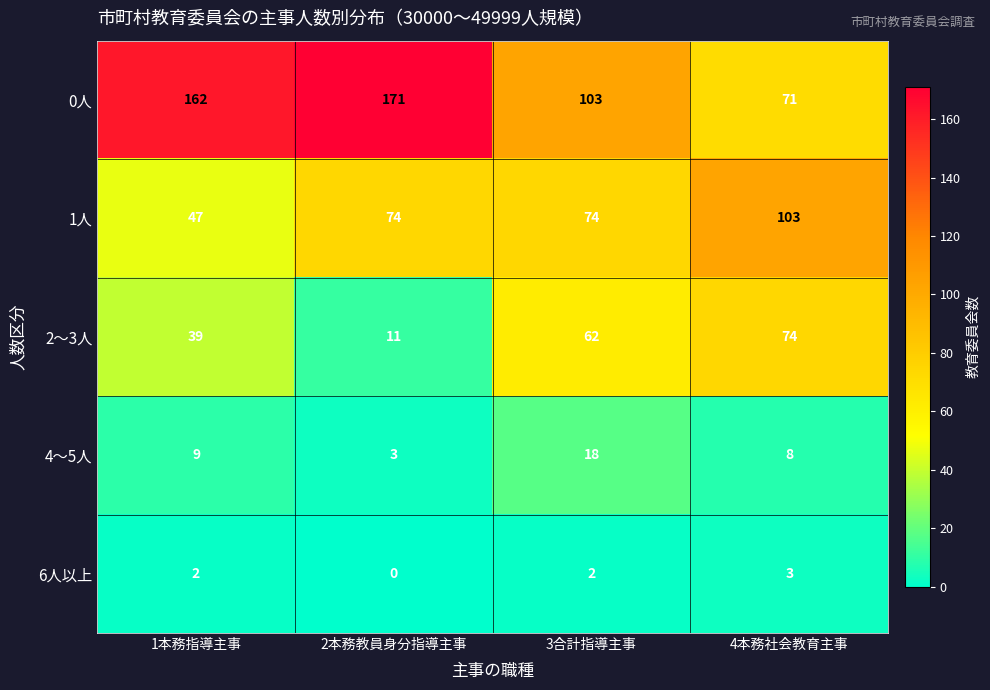

At how many categories does at least one series exceed 92?

4